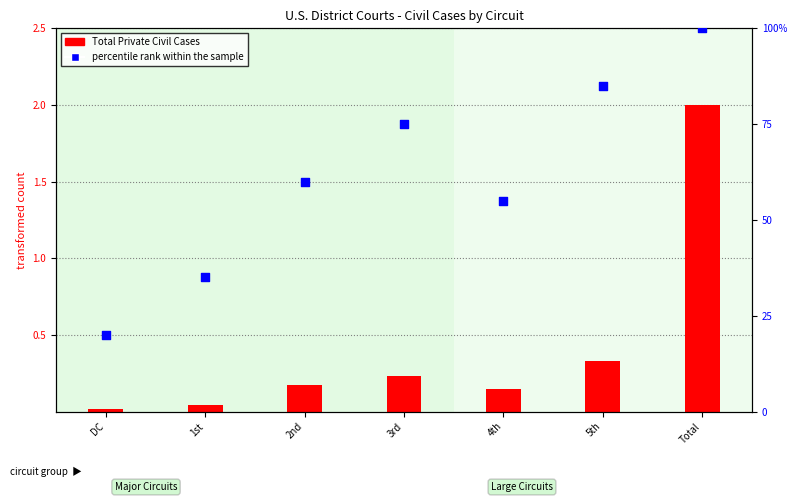

What is the total value across all series at 2nd?

60.2